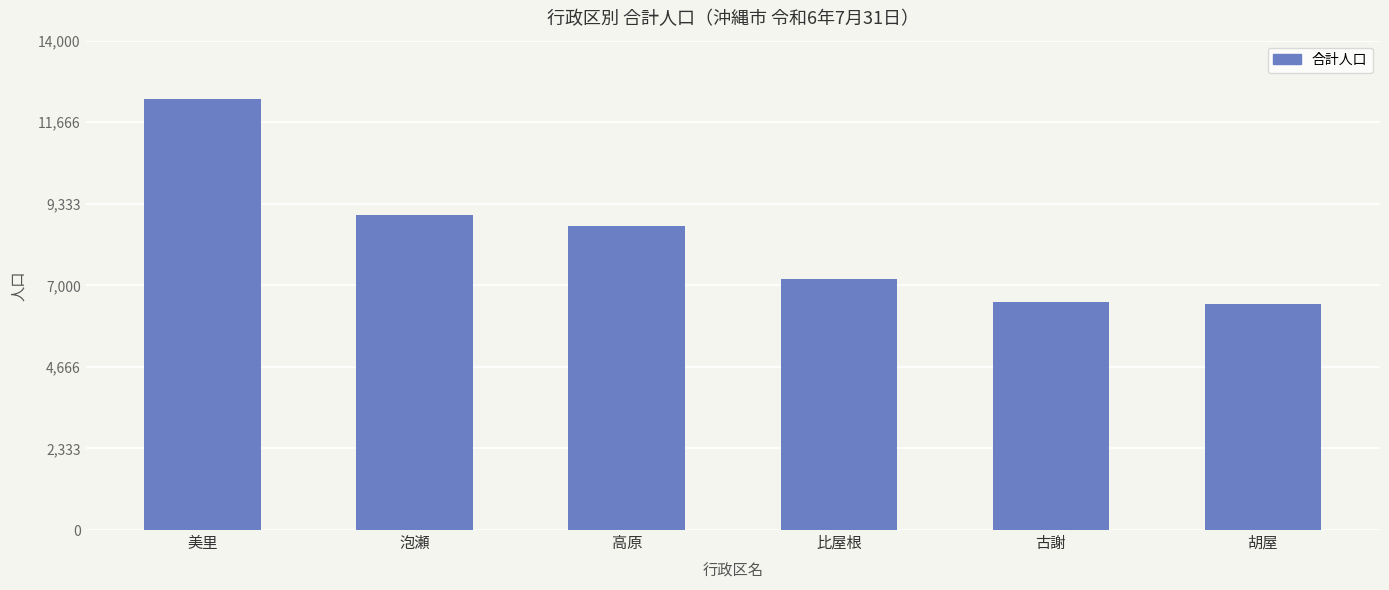

What is the greatest value displayed?

12344